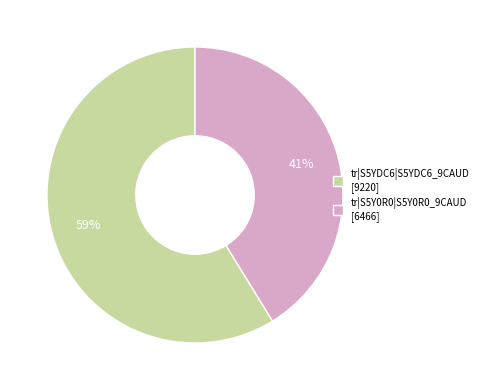

To the nearest percent, what is the difference between the tr|S5YDC6|S5YDC6_9CAUD and tr|S5Y0R0|S5Y0R0_9CAUD slice percentages?

18%